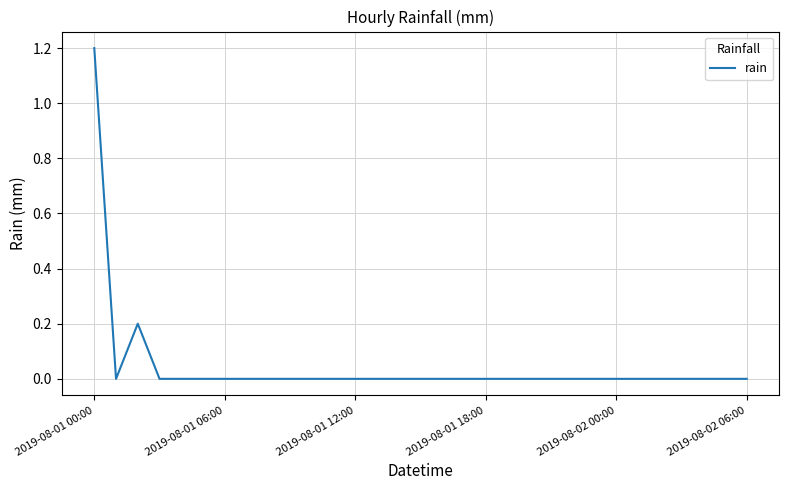

What is the maximum value shown in the chart?

1.2